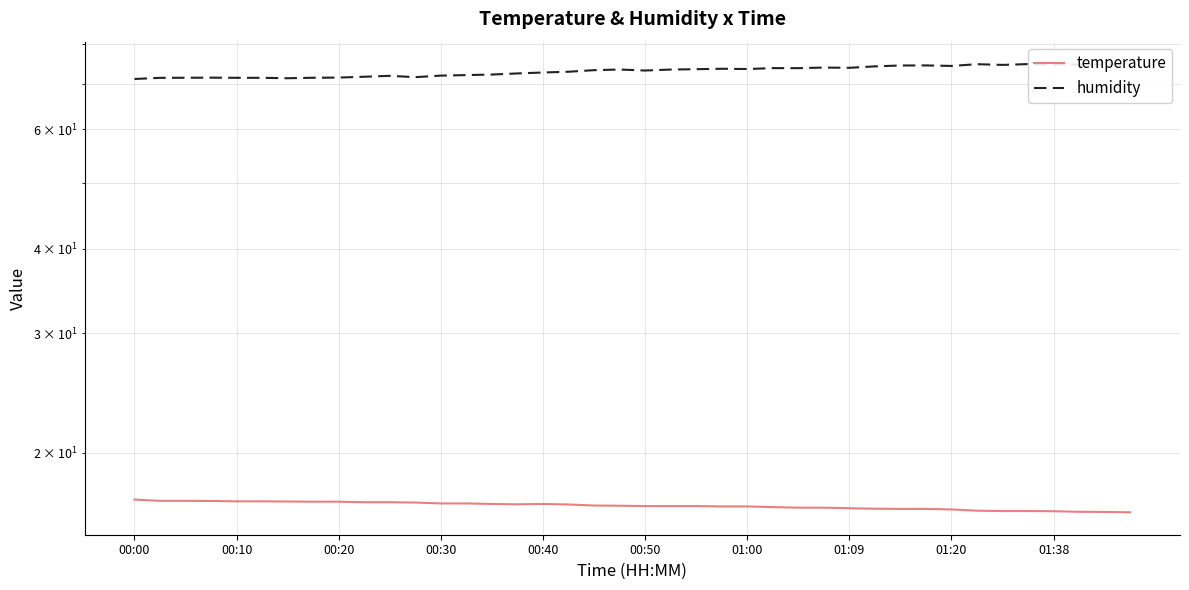

Reading left to right, transcribe all the data shown in this chart.

temperature: 17.1	17.0	17.0	17.0	17.0	17.0	16.9	16.9	16.9	16.9	16.9	16.9	16.8	16.8	16.8	16.8	16.8	16.8	16.7	16.7	16.7	16.7	16.7	16.7	16.7	16.6	16.6	16.6	16.6	16.5	16.5	16.5	16.5	16.4	16.4	16.4	16.4	16.4	16.4	16.3
humidity: 71.2	71.4	71.5	71.5	71.4	71.4	71.3	71.5	71.5	71.7	71.9	71.6	72.0	72.1	72.2	72.5	72.7	72.9	73.3	73.5	73.2	73.5	73.6	73.7	73.6	73.8	73.8	74.0	73.9	74.3	74.5	74.5	74.4	74.8	74.6	74.8	74.8	74.7	74.8	74.6